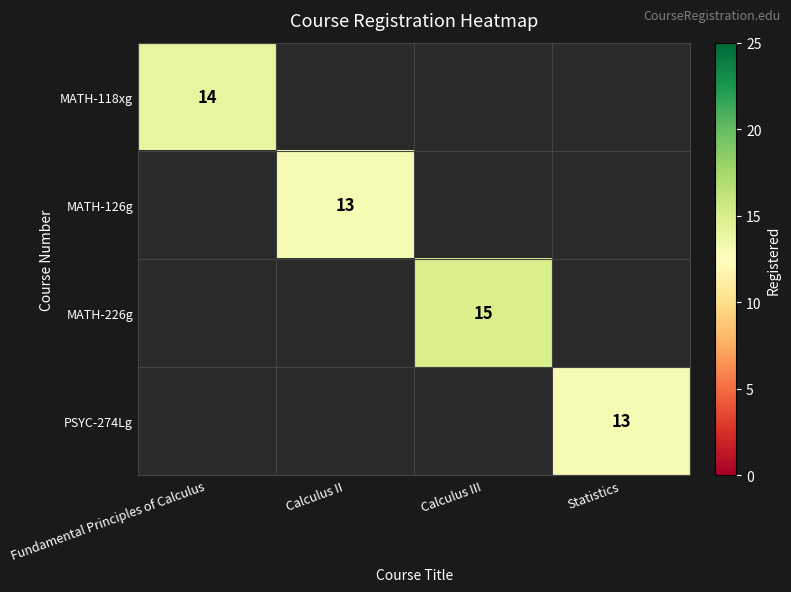

At which category does the chart reach its peak across all series?

Calculus III